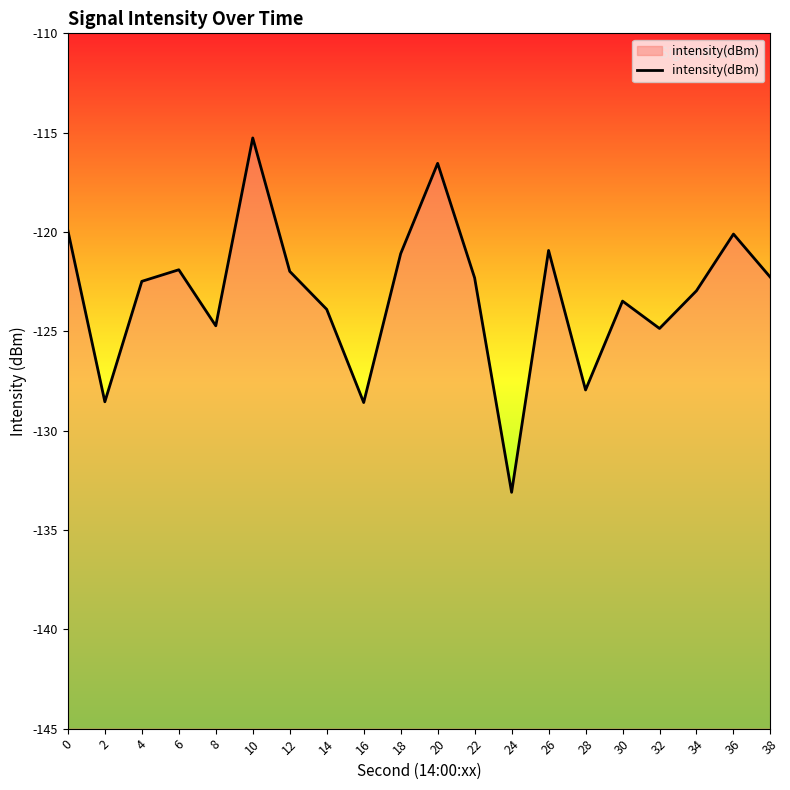

What is the difference between the maximum and second lowest values?

13.3